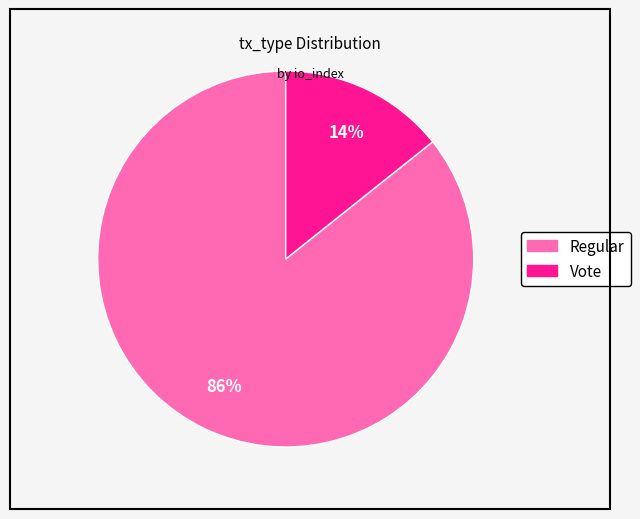

Rank the categories by value from highest to lowest.

Regular, Vote